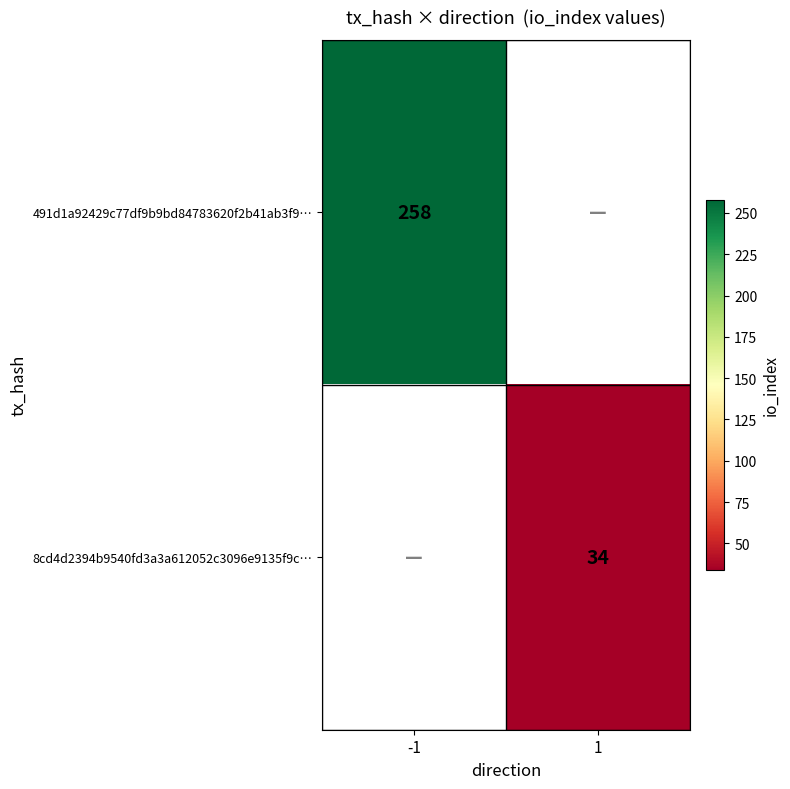

Which has a higher value, 1 or -1?

-1